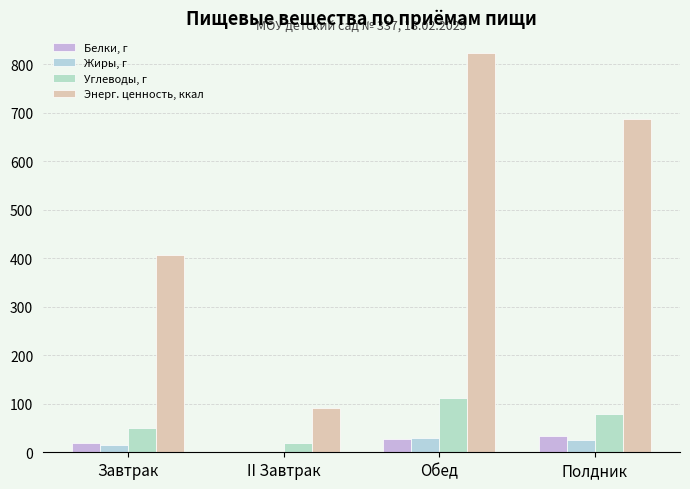

Reading left to right, extract all data points from this chart.

Белки, г: Завтрак=19.3	II Завтрак=0.8	Обед=27.3	Полдник=33.6
Жиры, г: Завтрак=14.2	II Завтрак=0.8	Обед=28.4	Полдник=24.9
Углеводы, г: Завтрак=50.3	II Завтрак=19.0	Обед=111.5	Полдник=78.1
Энерг. ценность, ккал: Завтрак=406.6	II Завтрак=91.2	Обед=823.8	Полдник=686.0